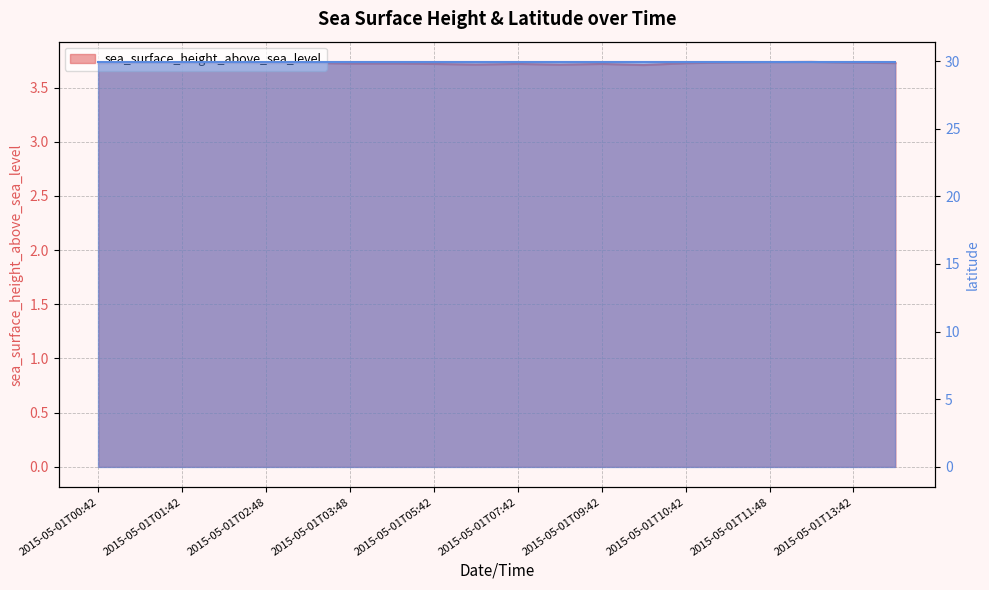

What is the average value of the latitude series?

29.9